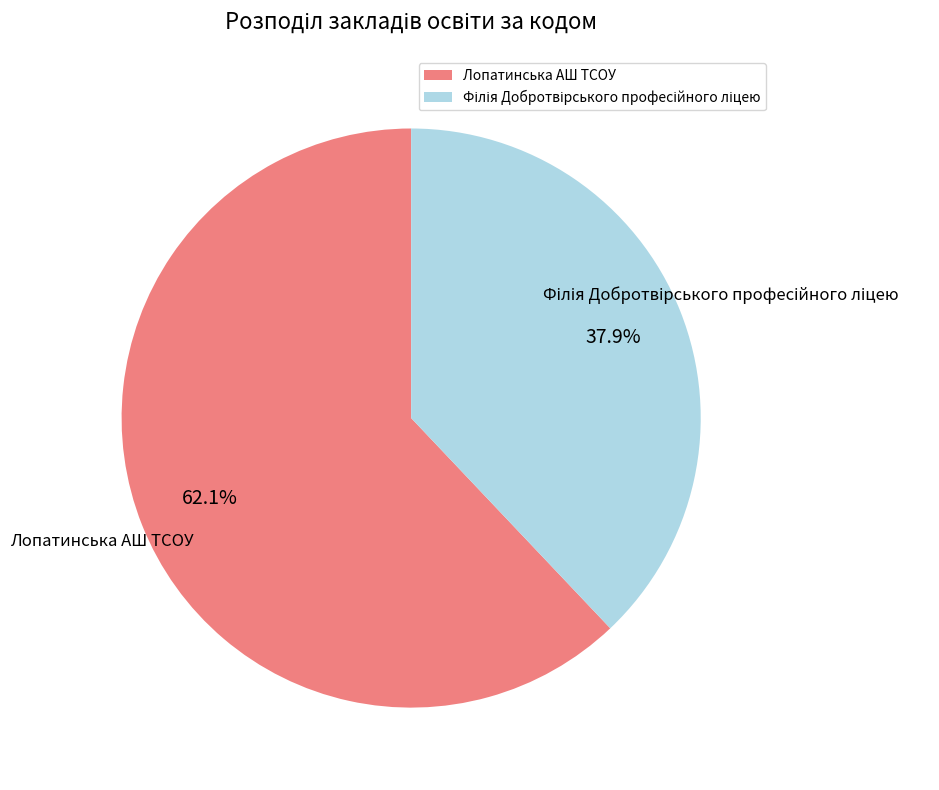

What is the largest slice in the pie chart?

Лопатинська АШ ТСОУ